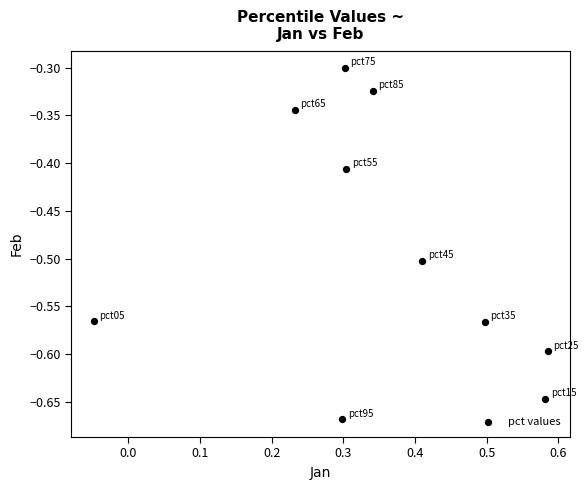

What is the range of X values (max minus min)?

0.6